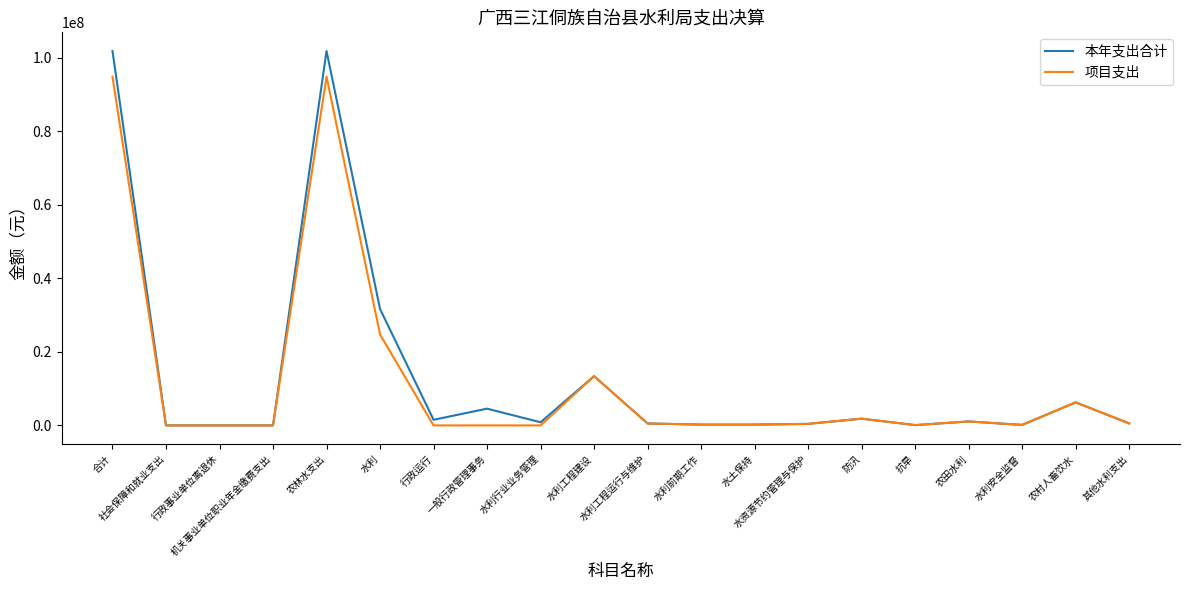

What is the total value across all series at 防汛?

3669545.3